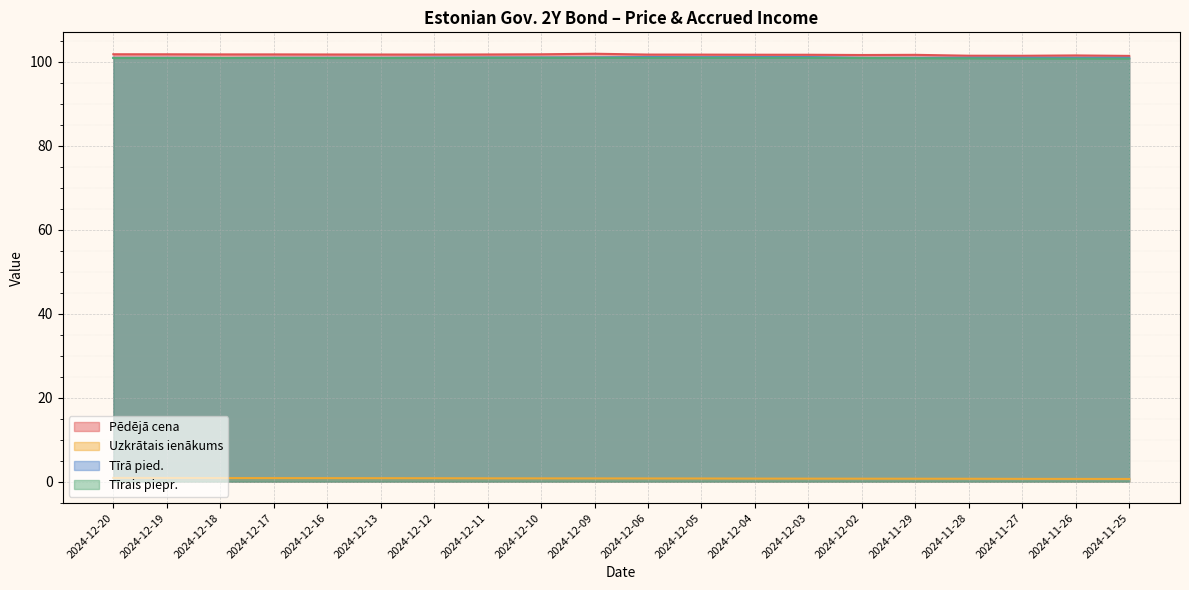

What is the spread (max minus min) of values at 2024-12-13?

100.9